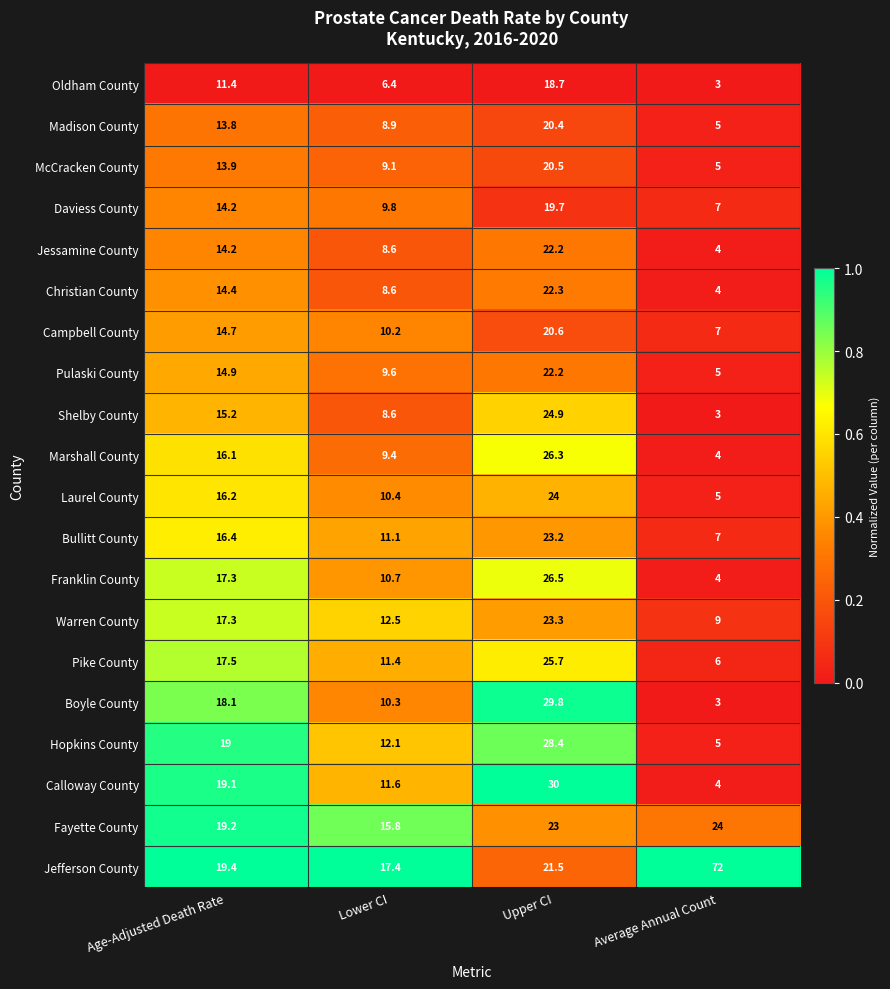

True or false: Campbell County has a value of 20.6 at Upper CI.

True